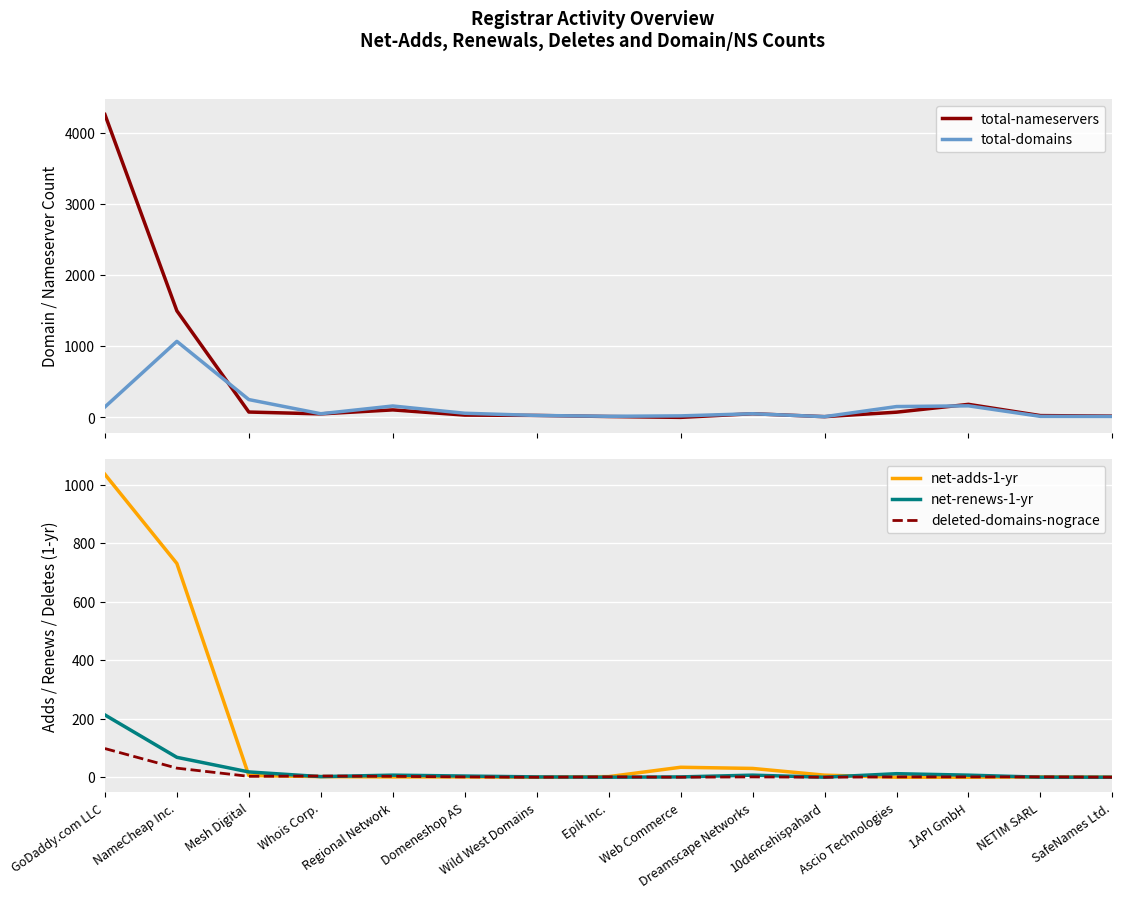

Between which two adjacent categories do total-nameservers and total-domains first intersect?

NameCheap Inc. and Mesh Digital